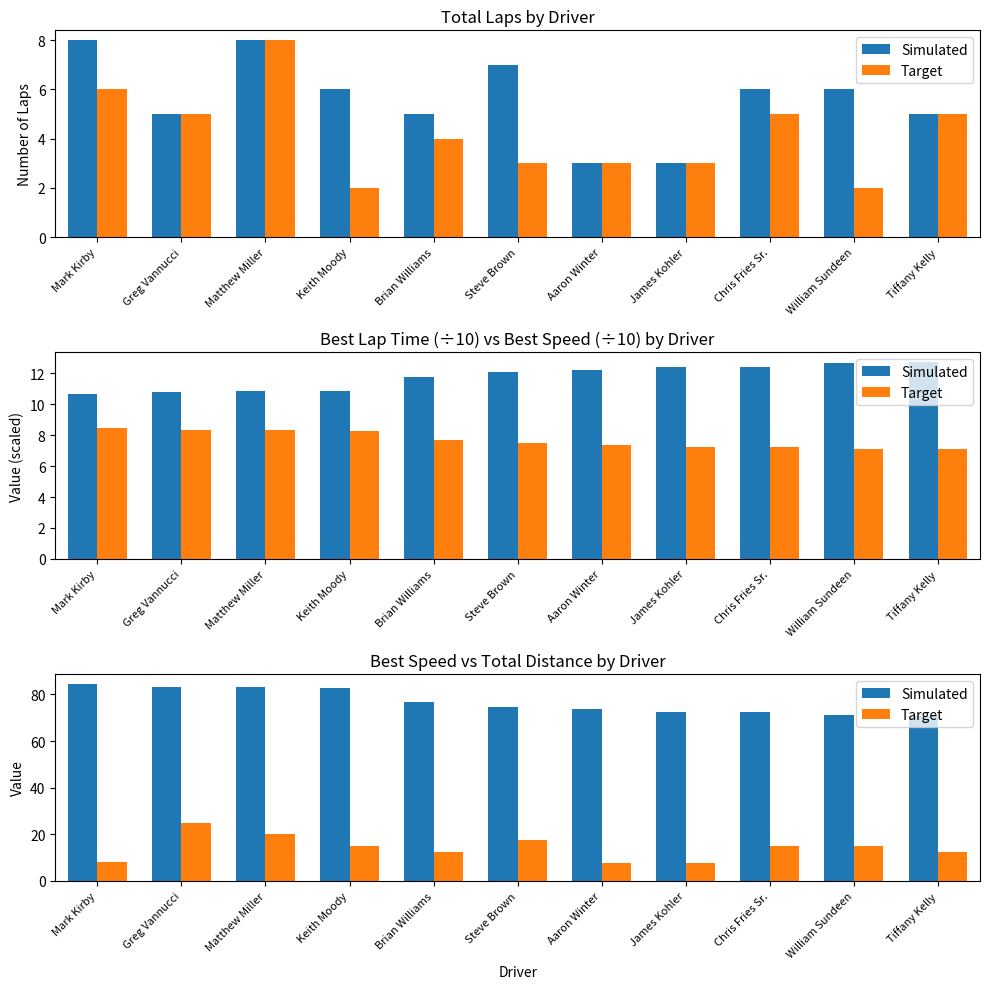

What is the minimum value for Simulated?

70.8